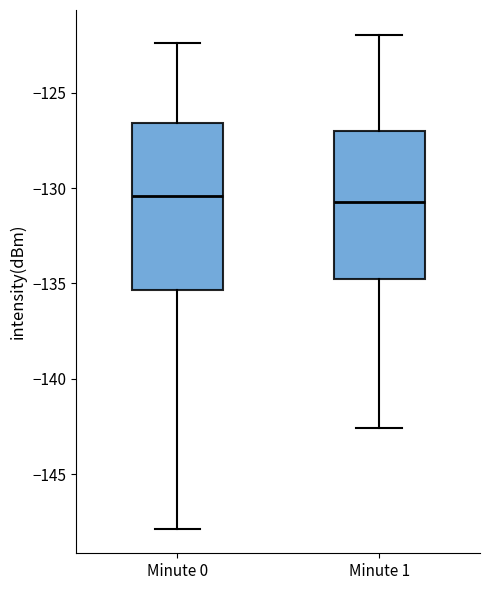

Where is the upper edge of the box for Minute 1 on the y-axis? The values are not printed on the chart, so give them approximately, as read against the axis.

-127.0